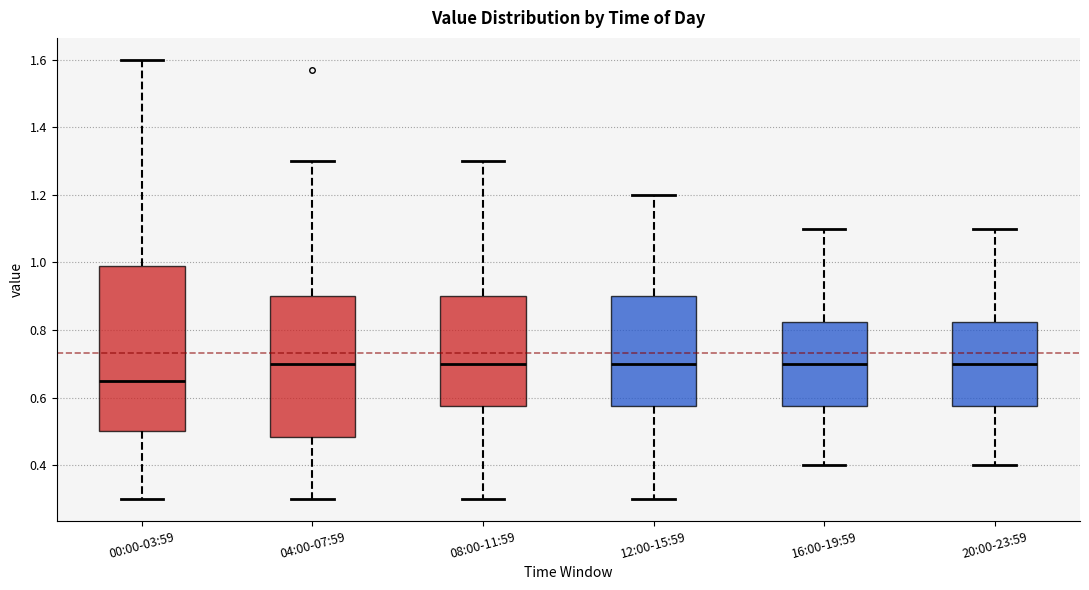

Comparing the boxes themselves (not the whiskers), which one is the tallest?

00:00-03:59